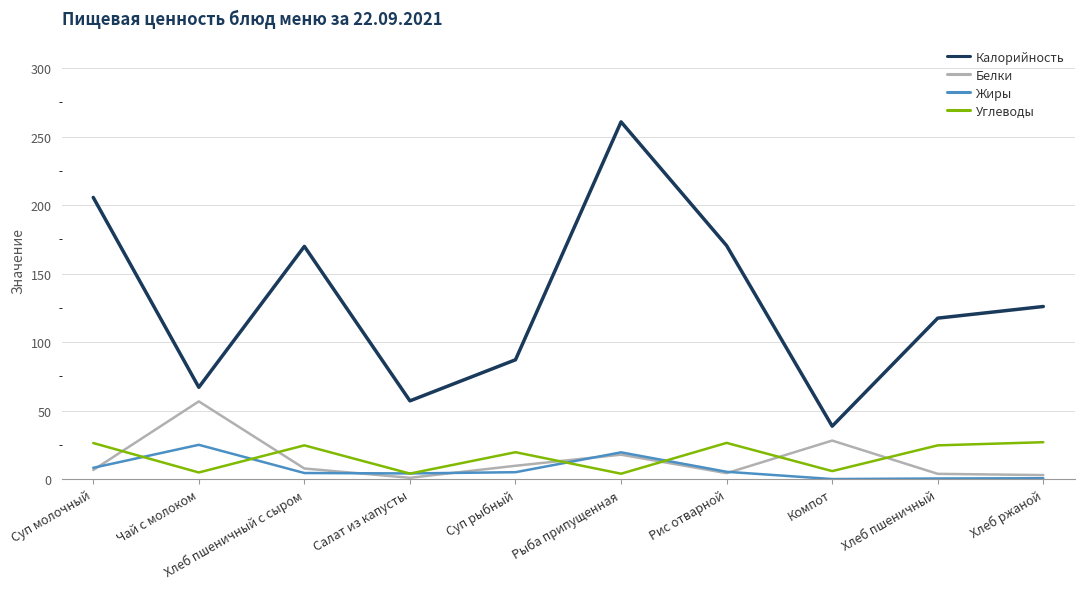

What position from the right is Суп молочный?

10